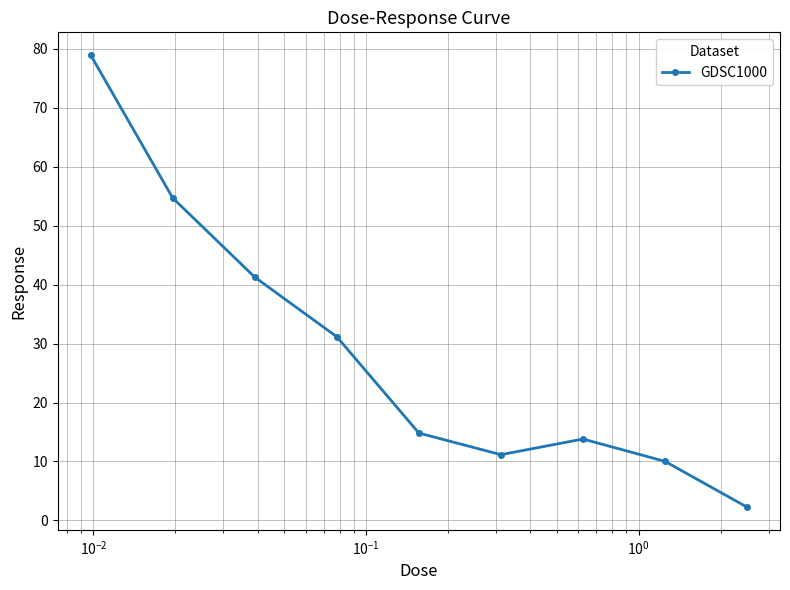

What is the value of the 4th point from the left?

31.2